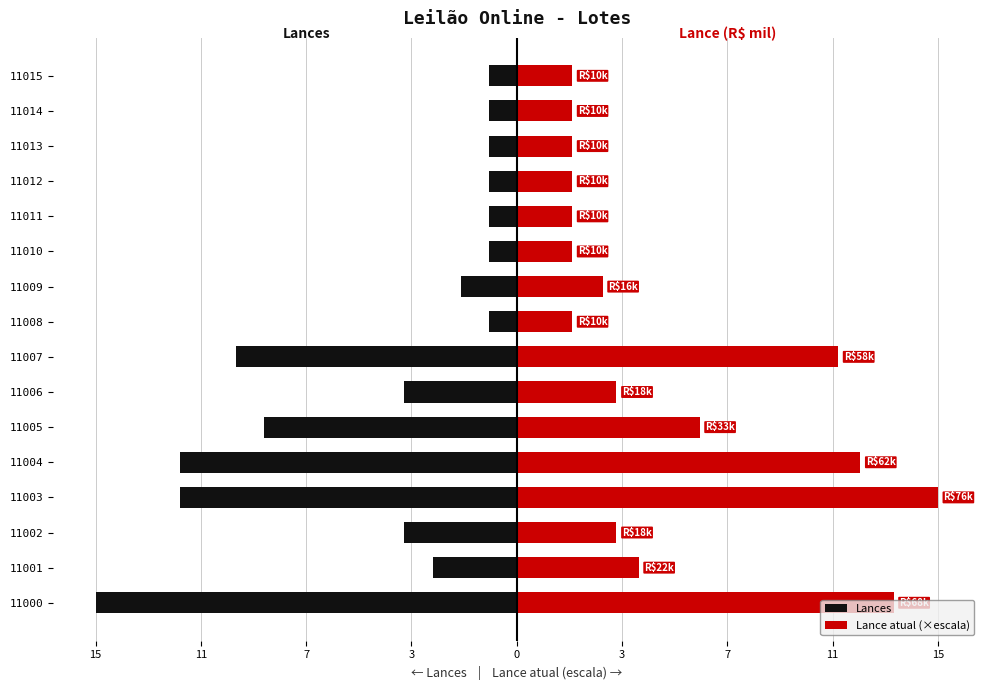

The value of Lances at 11002 is -6.5. True or false?

False